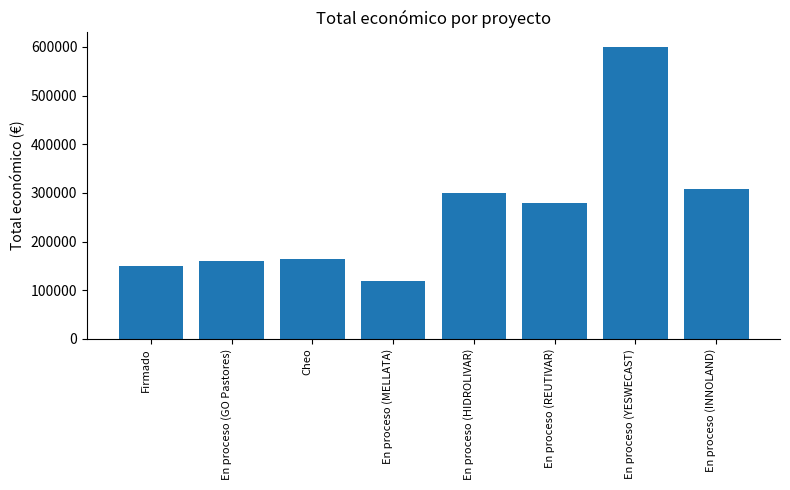

What is the approximate value at En proceso (GO Pastores), to the nearest 10?

160230